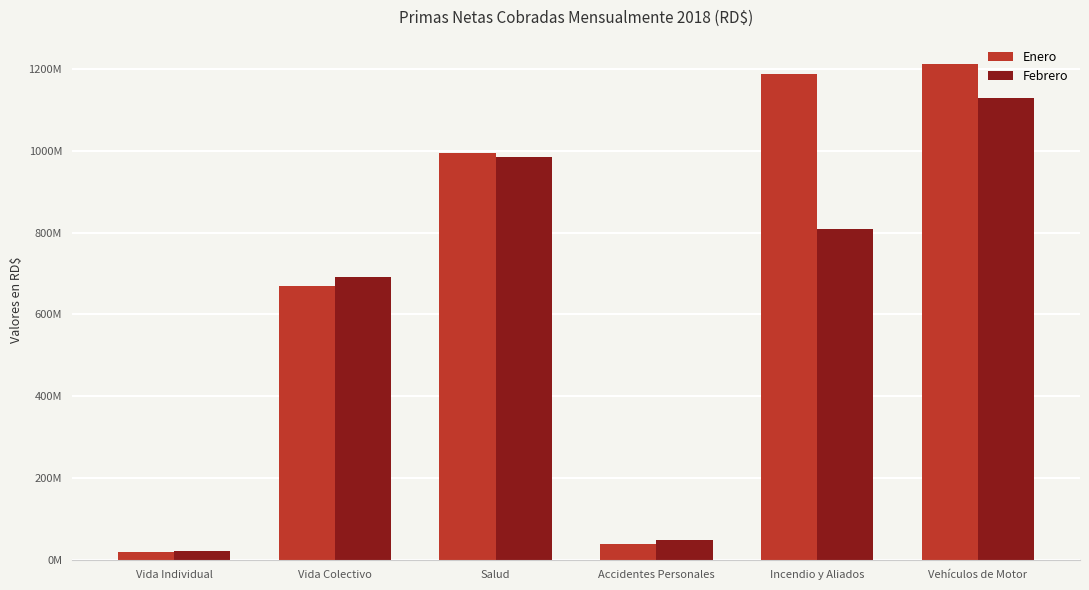

Reading left to right, extract all data points from this chart.

Enero: Vida Individual=21163329.6	Vida Colectivo=668673829.1	Salud=993943437.9	Accidentes Personales=40396805.7	Incendio y Aliados=1186575114.4	Vehículos de Motor=1210214797.8
Febrero: Vida Individual=21444345.9	Vida Colectivo=692347778.9	Salud=984362601.5	Accidentes Personales=48605011.2	Incendio y Aliados=809271358.1	Vehículos de Motor=1129116556.5